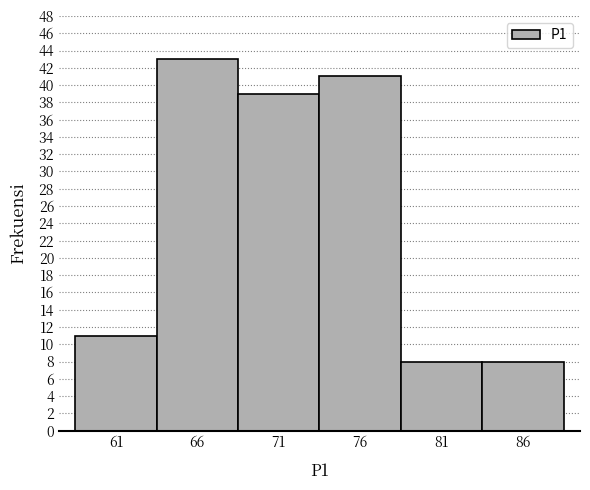

Reading left to right, list all the values displayed in this chart.

61=11	66=43	71=39	76=41	81=8	86=8